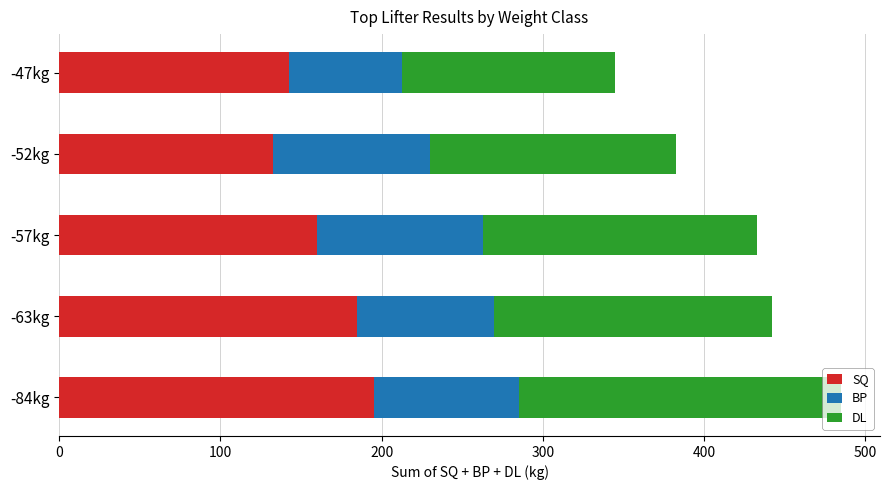

What is the highest value of the SQ series?

195.0